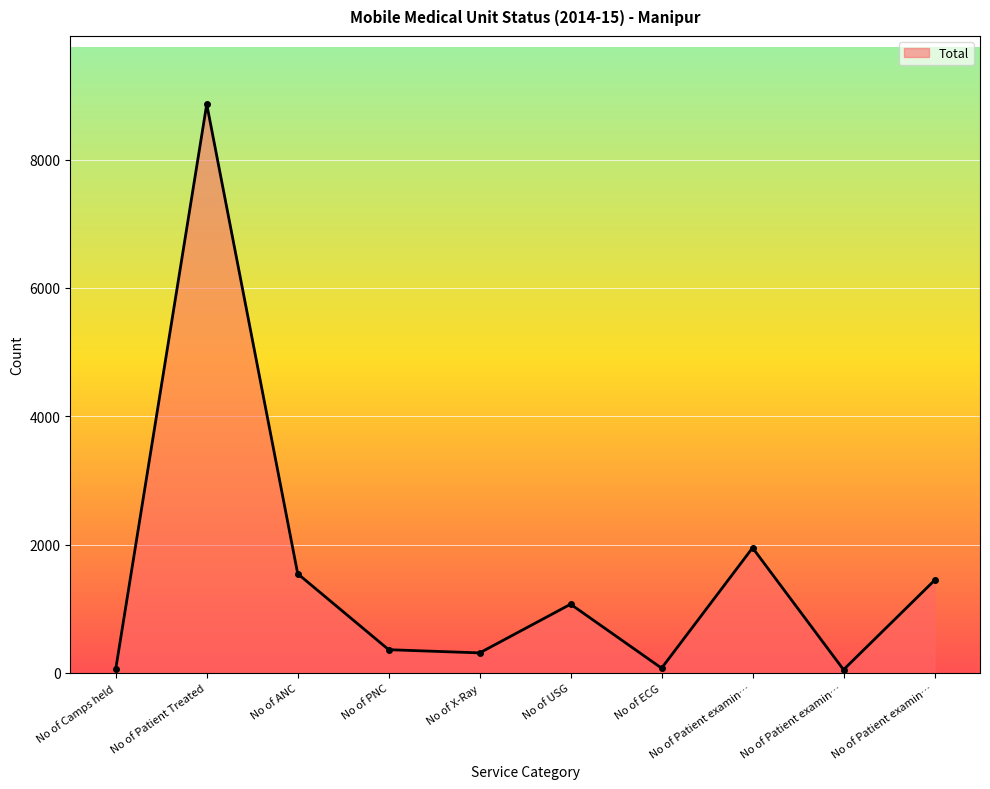

How many interior local valleys (lower than both neighbors) does the data have?

3